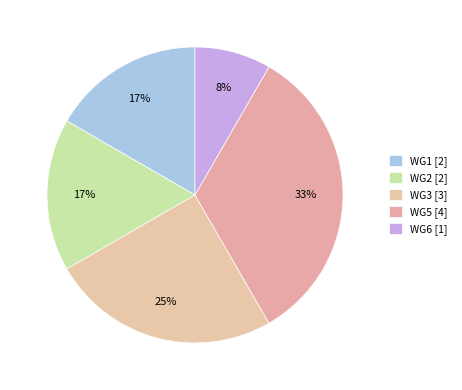

Does WG2 represent more than half of the total?

No